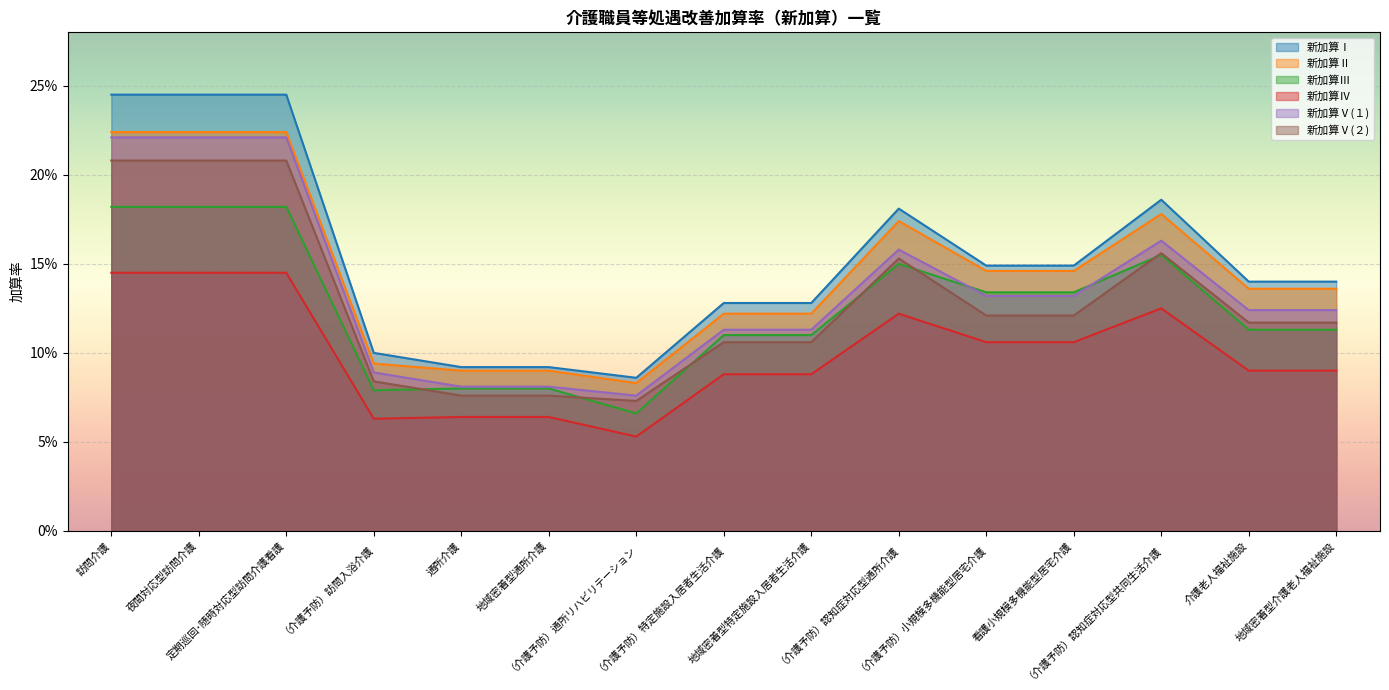

Reading left to right, what are all the values shown in this chart?

新加算Ⅰ: 訪問介護=0.2	夜間対応型訪問介護=0.2	定期巡回･随時対応型訪問介護看護=0.2	（介護予防）訪問入浴介護=0.1	通所介護=0.1	地域密着型通所介護=0.1	（介護予防）通所リハビリテーション=0.1	（介護予防）特定施設入居者生活介護=0.1	地域密着型特定施設入居者生活介護=0.1	（介護予防）認知症対応型通所介護=0.2	（介護予防）小規模多機能型居宅介護=0.1	看護小規模多機能型居宅介護=0.1	（介護予防）認知症対応型共同生活介護=0.2	介護老人福祉施設=0.1	地域密着型介護老人福祉施設=0.1
新加算Ⅱ: 訪問介護=0.2	夜間対応型訪問介護=0.2	定期巡回･随時対応型訪問介護看護=0.2	（介護予防）訪問入浴介護=0.1	通所介護=0.1	地域密着型通所介護=0.1	（介護予防）通所リハビリテーション=0.1	（介護予防）特定施設入居者生活介護=0.1	地域密着型特定施設入居者生活介護=0.1	（介護予防）認知症対応型通所介護=0.2	（介護予防）小規模多機能型居宅介護=0.1	看護小規模多機能型居宅介護=0.1	（介護予防）認知症対応型共同生活介護=0.2	介護老人福祉施設=0.1	地域密着型介護老人福祉施設=0.1
新加算Ⅲ: 訪問介護=0.2	夜間対応型訪問介護=0.2	定期巡回･随時対応型訪問介護看護=0.2	（介護予防）訪問入浴介護=0.1	通所介護=0.1	地域密着型通所介護=0.1	（介護予防）通所リハビリテーション=0.1	（介護予防）特定施設入居者生活介護=0.1	地域密着型特定施設入居者生活介護=0.1	（介護予防）認知症対応型通所介護=0.1	（介護予防）小規模多機能型居宅介護=0.1	看護小規模多機能型居宅介護=0.1	（介護予防）認知症対応型共同生活介護=0.2	介護老人福祉施設=0.1	地域密着型介護老人福祉施設=0.1
新加算Ⅳ: 訪問介護=0.1	夜間対応型訪問介護=0.1	定期巡回･随時対応型訪問介護看護=0.1	（介護予防）訪問入浴介護=0.1	通所介護=0.1	地域密着型通所介護=0.1	（介護予防）通所リハビリテーション=0.1	（介護予防）特定施設入居者生活介護=0.1	地域密着型特定施設入居者生活介護=0.1	（介護予防）認知症対応型通所介護=0.1	（介護予防）小規模多機能型居宅介護=0.1	看護小規模多機能型居宅介護=0.1	（介護予防）認知症対応型共同生活介護=0.1	介護老人福祉施設=0.1	地域密着型介護老人福祉施設=0.1
新加算Ⅴ(１): 訪問介護=0.2	夜間対応型訪問介護=0.2	定期巡回･随時対応型訪問介護看護=0.2	（介護予防）訪問入浴介護=0.1	通所介護=0.1	地域密着型通所介護=0.1	（介護予防）通所リハビリテーション=0.1	（介護予防）特定施設入居者生活介護=0.1	地域密着型特定施設入居者生活介護=0.1	（介護予防）認知症対応型通所介護=0.2	（介護予防）小規模多機能型居宅介護=0.1	看護小規模多機能型居宅介護=0.1	（介護予防）認知症対応型共同生活介護=0.2	介護老人福祉施設=0.1	地域密着型介護老人福祉施設=0.1
新加算Ⅴ(２): 訪問介護=0.2	夜間対応型訪問介護=0.2	定期巡回･随時対応型訪問介護看護=0.2	（介護予防）訪問入浴介護=0.1	通所介護=0.1	地域密着型通所介護=0.1	（介護予防）通所リハビリテーション=0.1	（介護予防）特定施設入居者生活介護=0.1	地域密着型特定施設入居者生活介護=0.1	（介護予防）認知症対応型通所介護=0.2	（介護予防）小規模多機能型居宅介護=0.1	看護小規模多機能型居宅介護=0.1	（介護予防）認知症対応型共同生活介護=0.2	介護老人福祉施設=0.1	地域密着型介護老人福祉施設=0.1